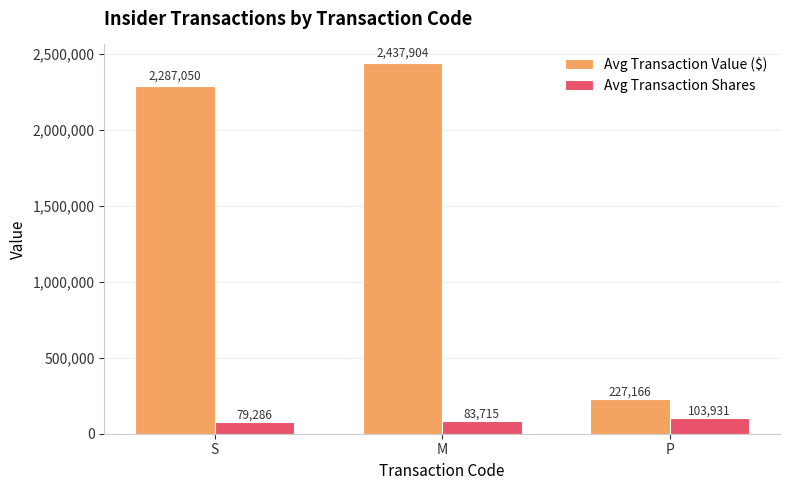

How many categories are shown in the chart?

3